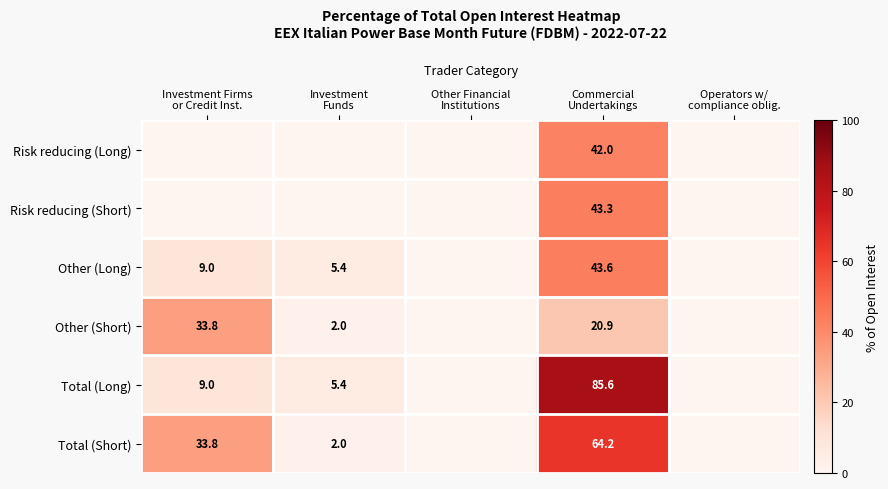

Which series has the largest range (max minus min)?

Total (Long)